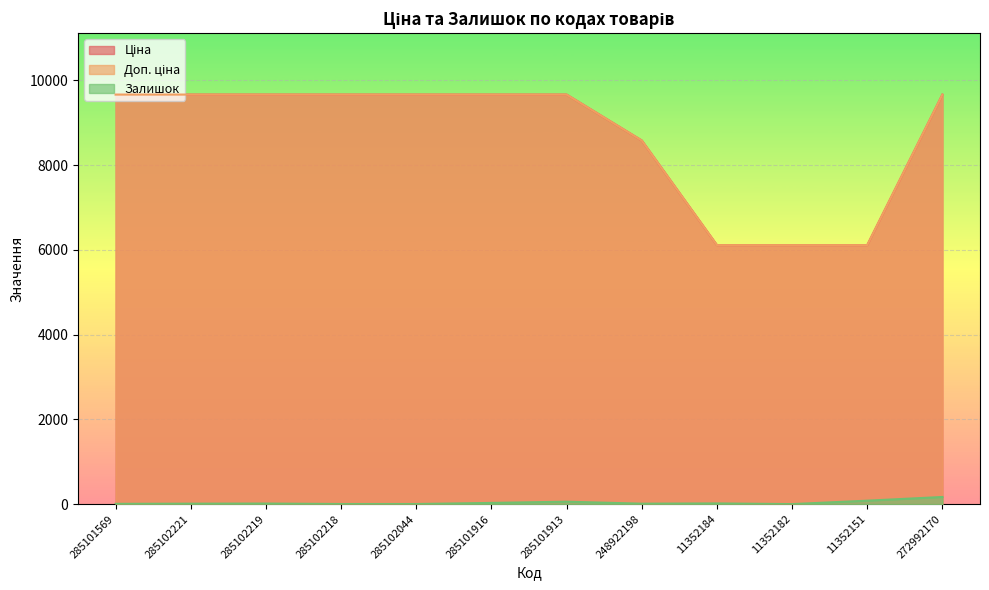

What is the label of the 3rd point from the right?

11352182